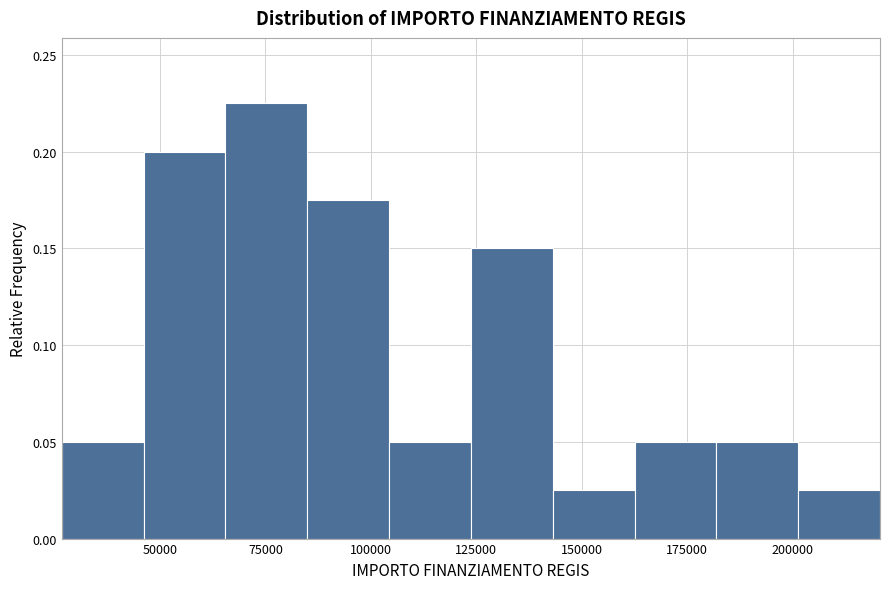

Read against the x-axis, roughly where is the centre of the tallest bar?

75000